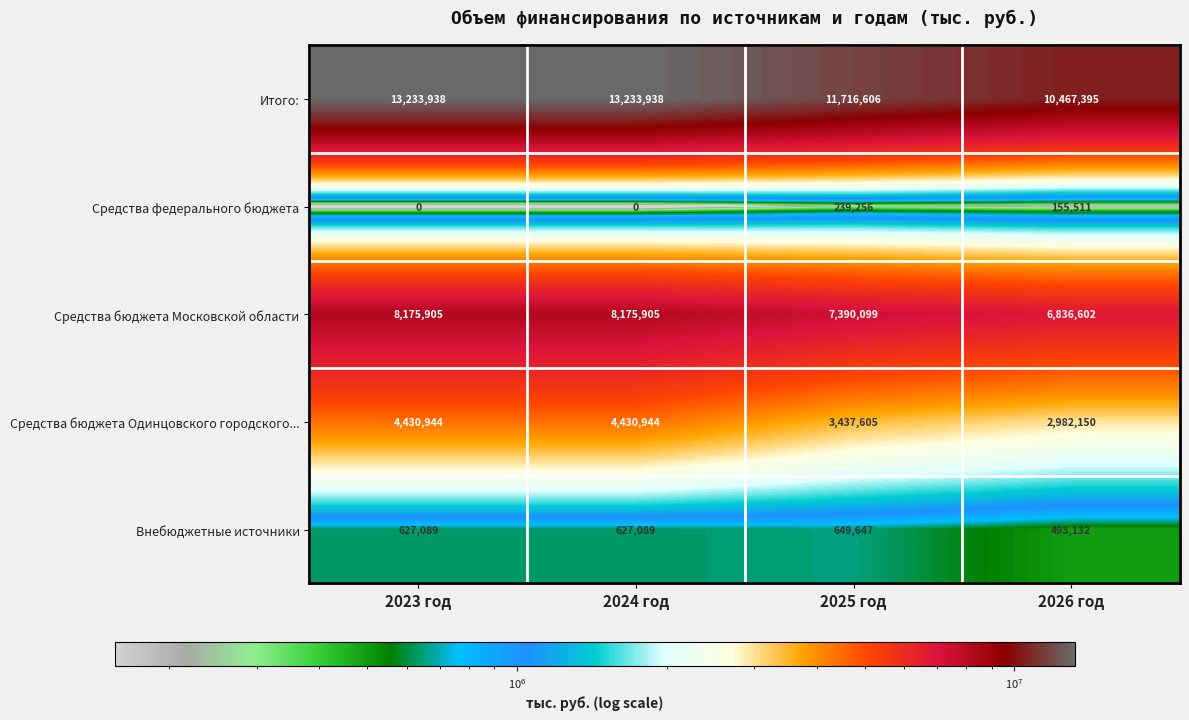

How many Средства бюджета Одинцовского городского... values are between 3437605 and 4430944?

3